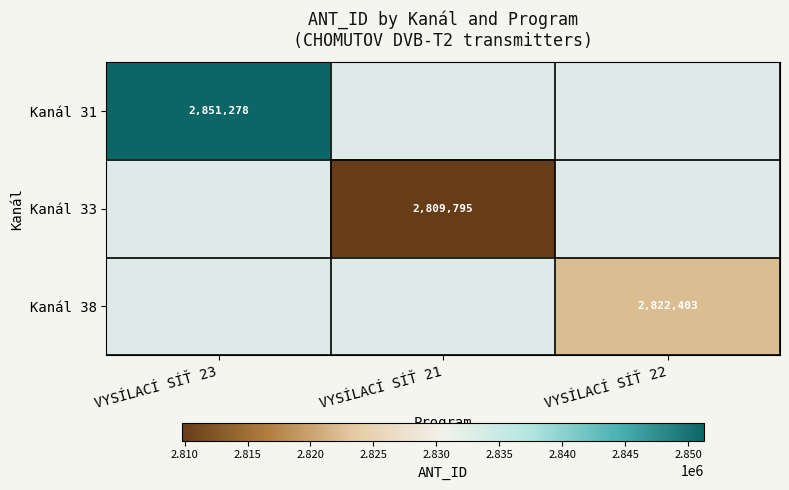

The value of Kanál 33 at VYSÍLACÍ SÍŤ 21 is 2809795. True or false?

True